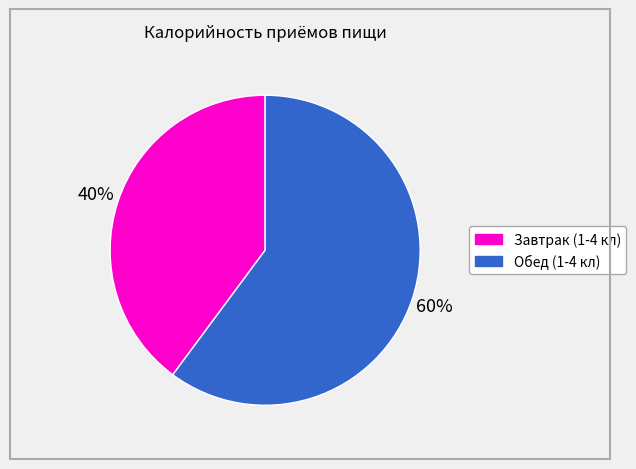

To the nearest percent, what is the difference between the Обед (1-4 кл) and Завтрак (1-4 кл) slice percentages?

20%